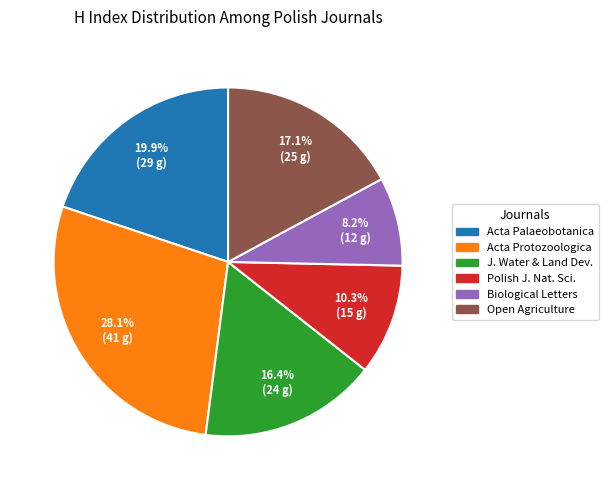

Is there a majority slice in this chart?

No